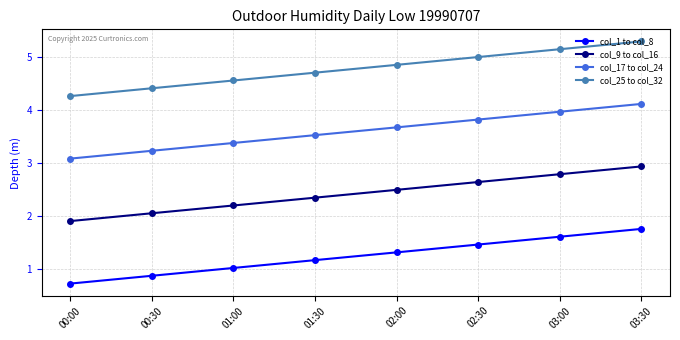

Which series has the largest total across all categories?

col_25 to col_32